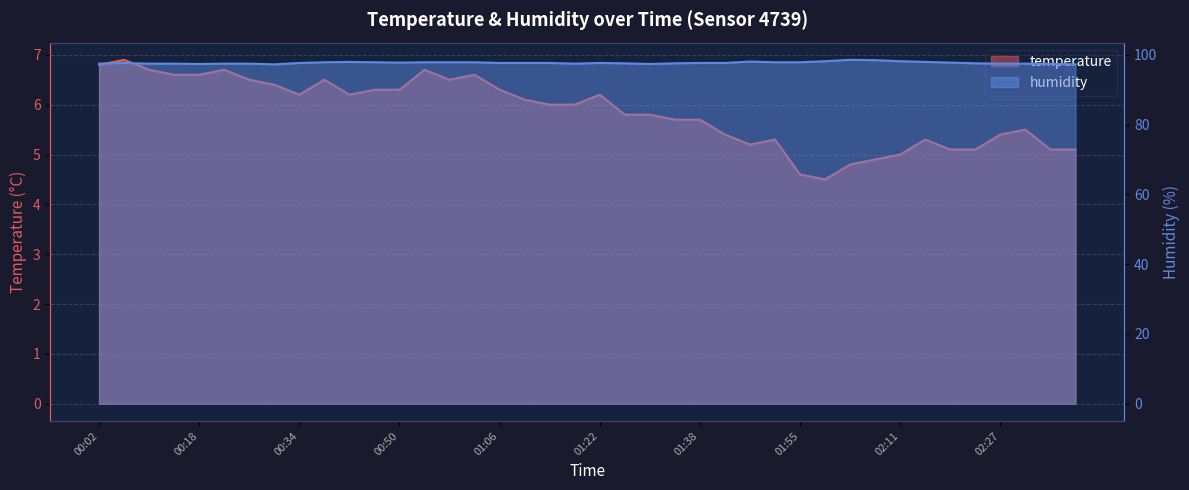

How many lines are shown in the chart?

2